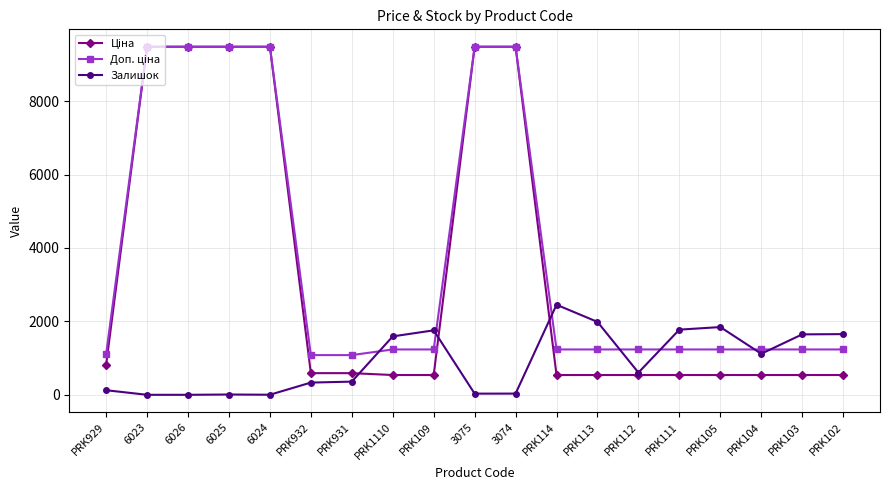

What is the total value across all series at PRK931?

2030.6